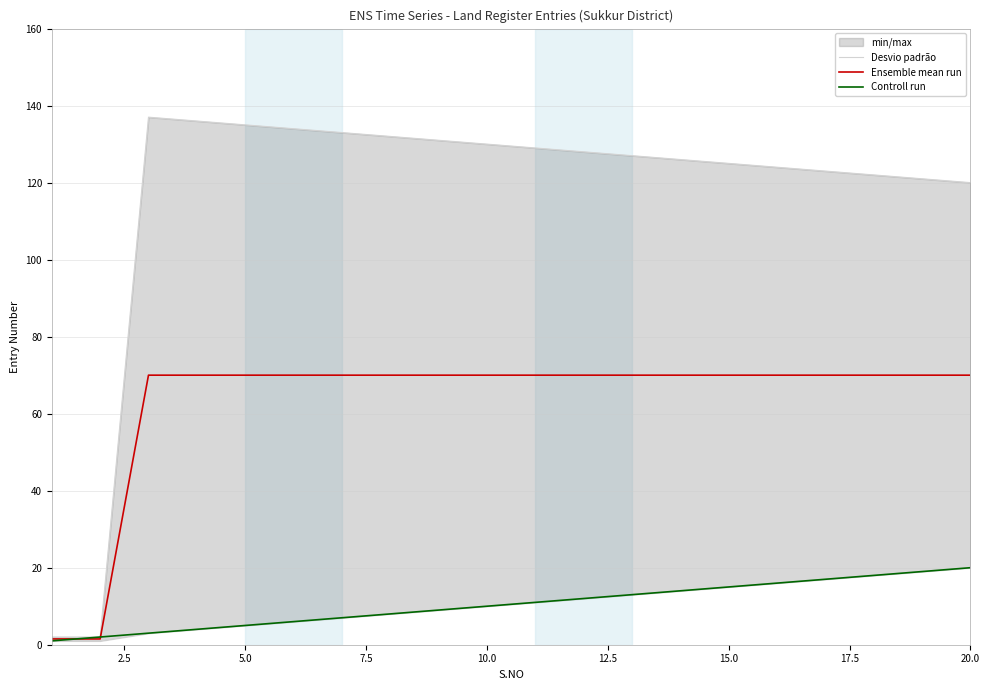

Reading left to right, what are all the values shown in this chart?

Desvio padrão: 2.0	2.0	137.0	136.0	135.0	134.0	133.0	132.0	131.0	130.0	129.0	128.0	127.0	126.0	125.0	124.0	123.0	122.0	121.0	120.0
Ensemble mean run: 1.5	1.5	70.0	70.0	70.0	70.0	70.0	70.0	70.0	70.0	70.0	70.0	70.0	70.0	70.0	70.0	70.0	70.0	70.0	70.0
Controll run: 1.0	2.0	3.0	4.0	5.0	6.0	7.0	8.0	9.0	10.0	11.0	12.0	13.0	14.0	15.0	16.0	17.0	18.0	19.0	20.0